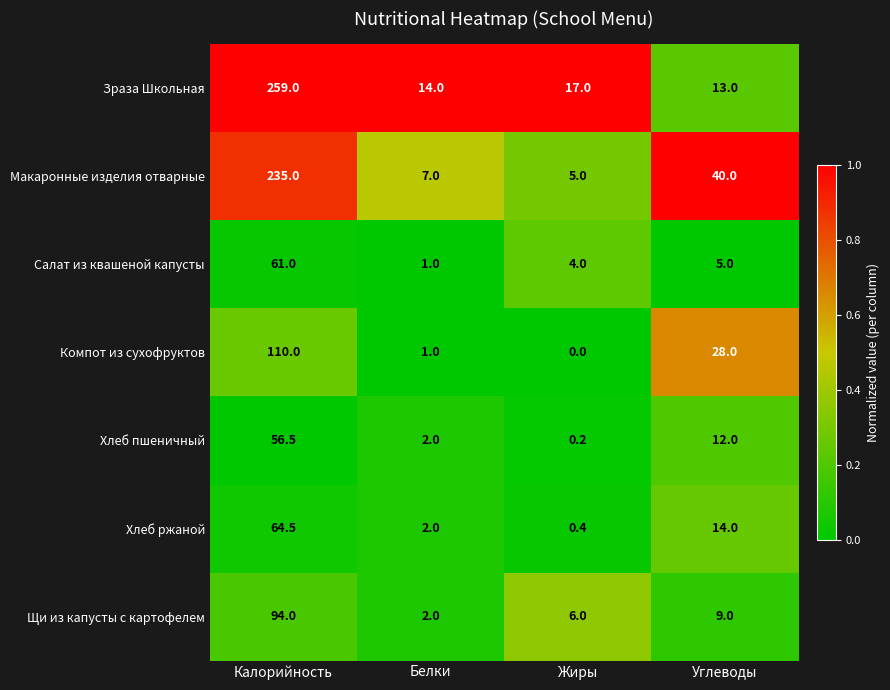

At which category does the chart reach its minimum across all series?

Жиры